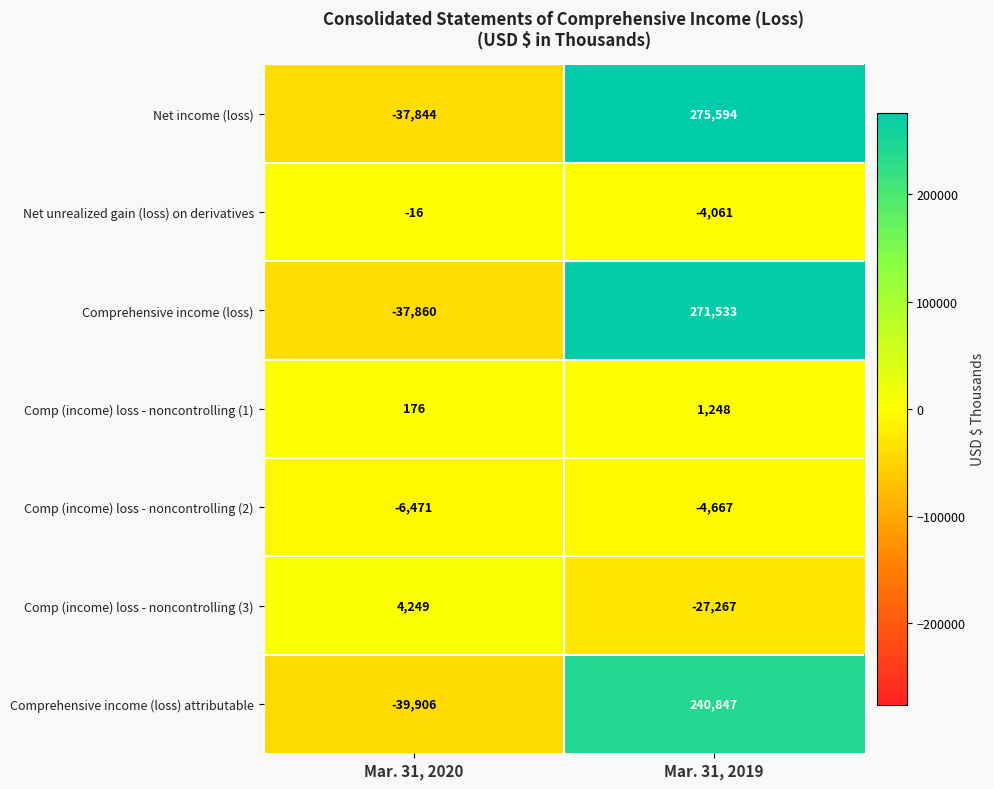

True or false: Net income (loss) has a value of -21475 at Mar. 31, 2020.

False